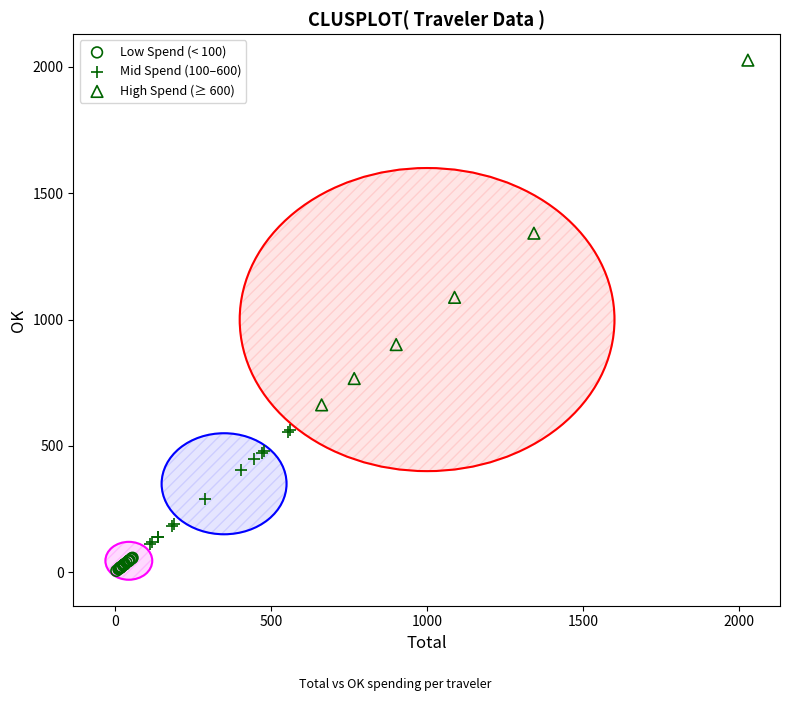

Which series contains the highest Y value?

High Spend (≥ 600)